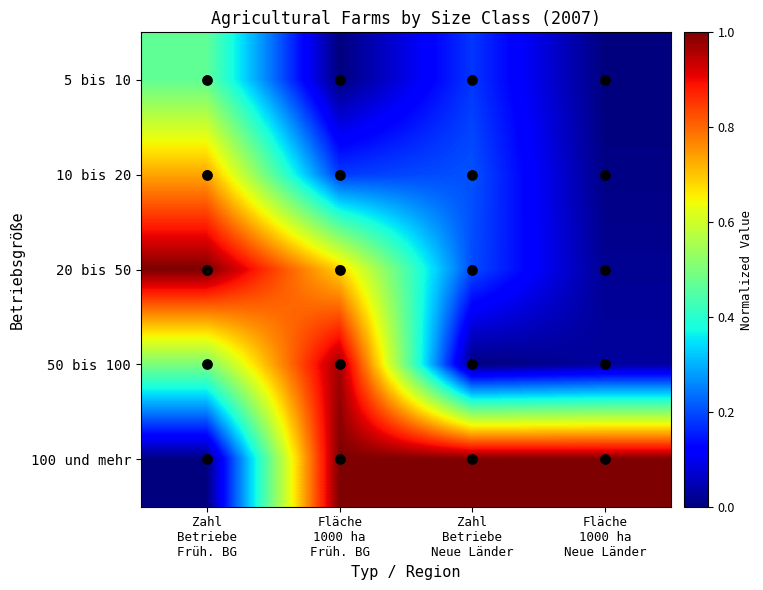

Between Zahl
Betriebe
Neue Länder and Fläche
1000 ha
Neue Länder, which is larger?

Zahl
Betriebe
Neue Länder